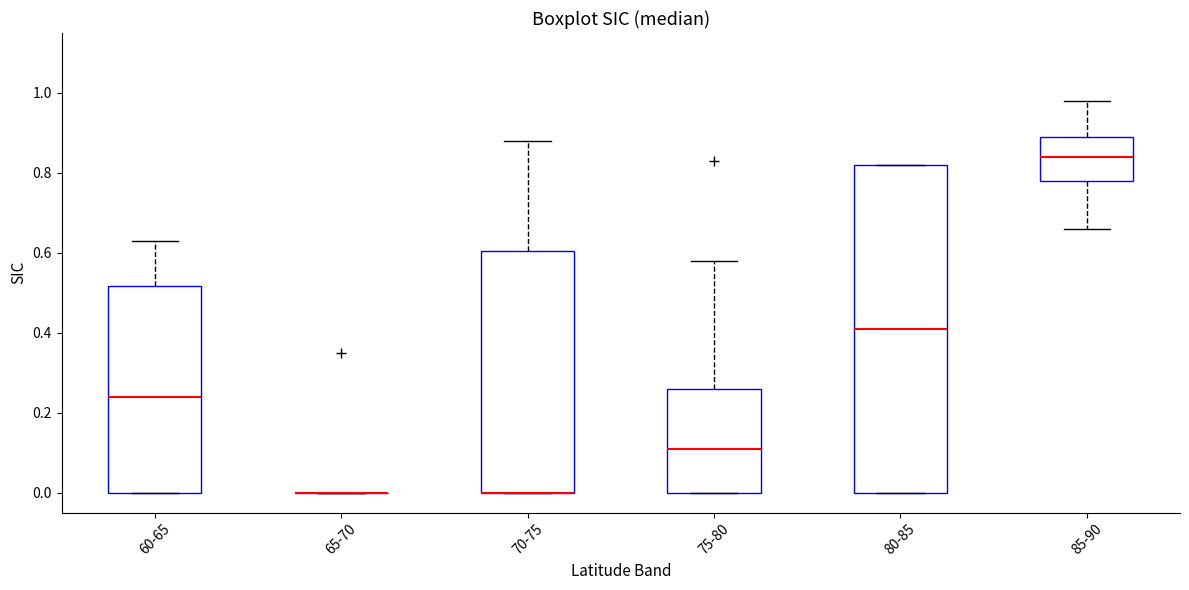

Reading left to right, transcribe this box plot: for each box, give where its median line is, the range the box spans, and where its two whiskers end, as read against the y-axis. The values are not printed on the chart, so give them approximately, as read against the axis.

60-65: median 0.24, box 0.00 to 0.52, whiskers 0.00 to 0.64
65-70: box collapsed to a line at 0.00, whiskers 0.00 to 0.00
70-75: median 0.00 (drawn on the box's lower edge), box 0.00 to 0.60, whiskers 0.00 to 0.88
75-80: median 0.12, box 0.00 to 0.26, whiskers 0.00 to 0.58
80-85: median 0.42, box 0.00 to 0.82, whiskers 0.00 to 0.82
85-90: median 0.84, box 0.78 to 0.90, whiskers 0.66 to 0.98